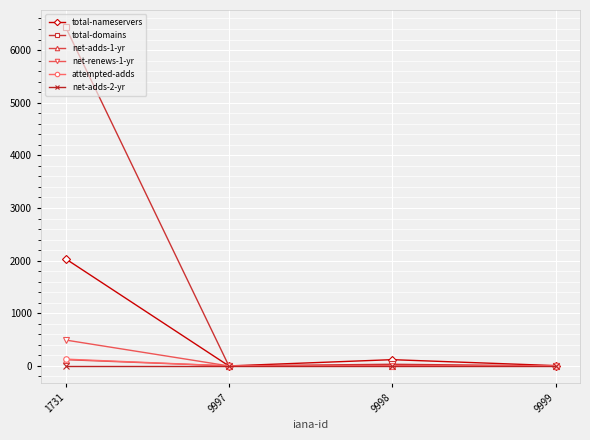

At which label is total-nameservers closest to 1018?

9998